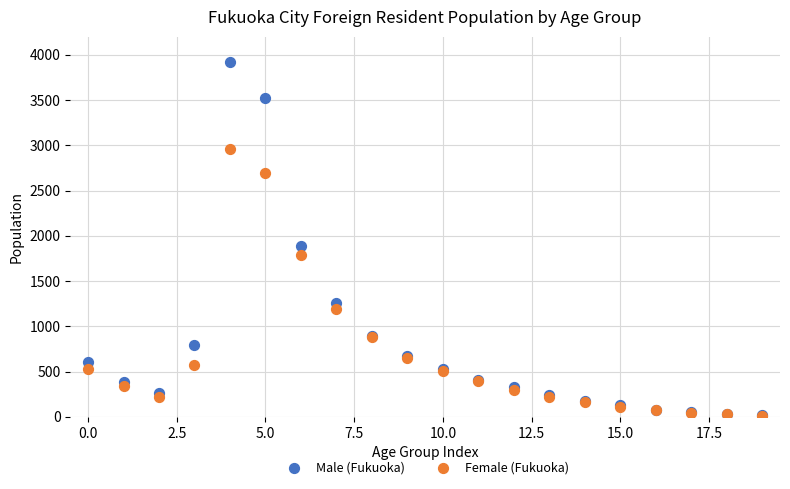

In the Female (Fukuoka) series, what Y value is closest to 1489?

1196